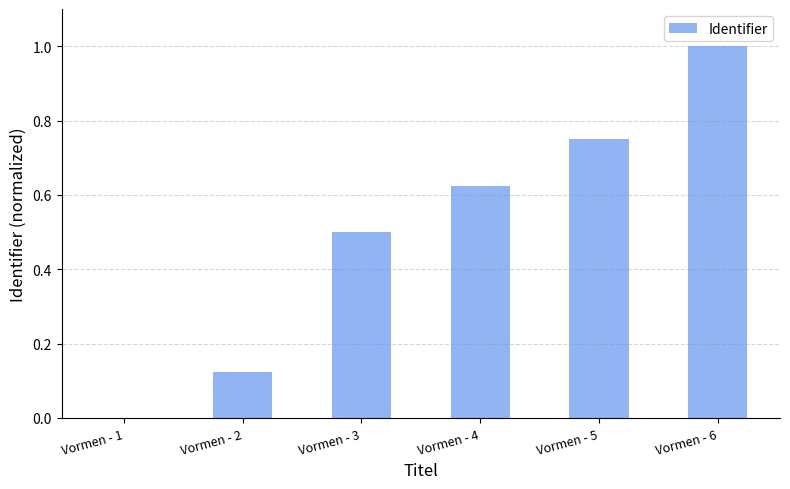

True or false: the data shows 0.7 at Vormen - 3.

False